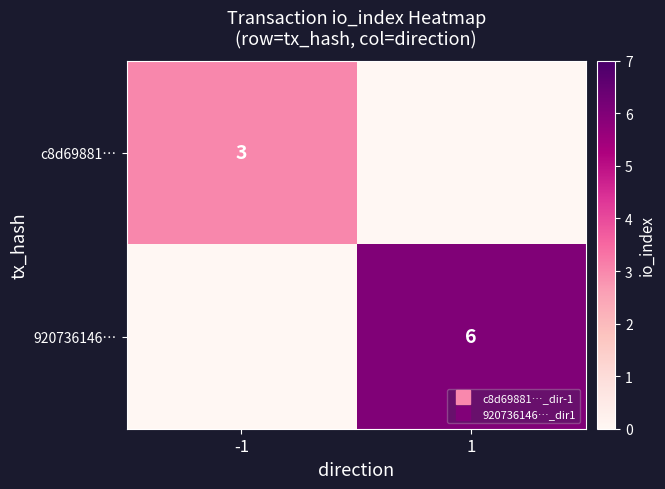

At which category is the sum across all series the highest?

1